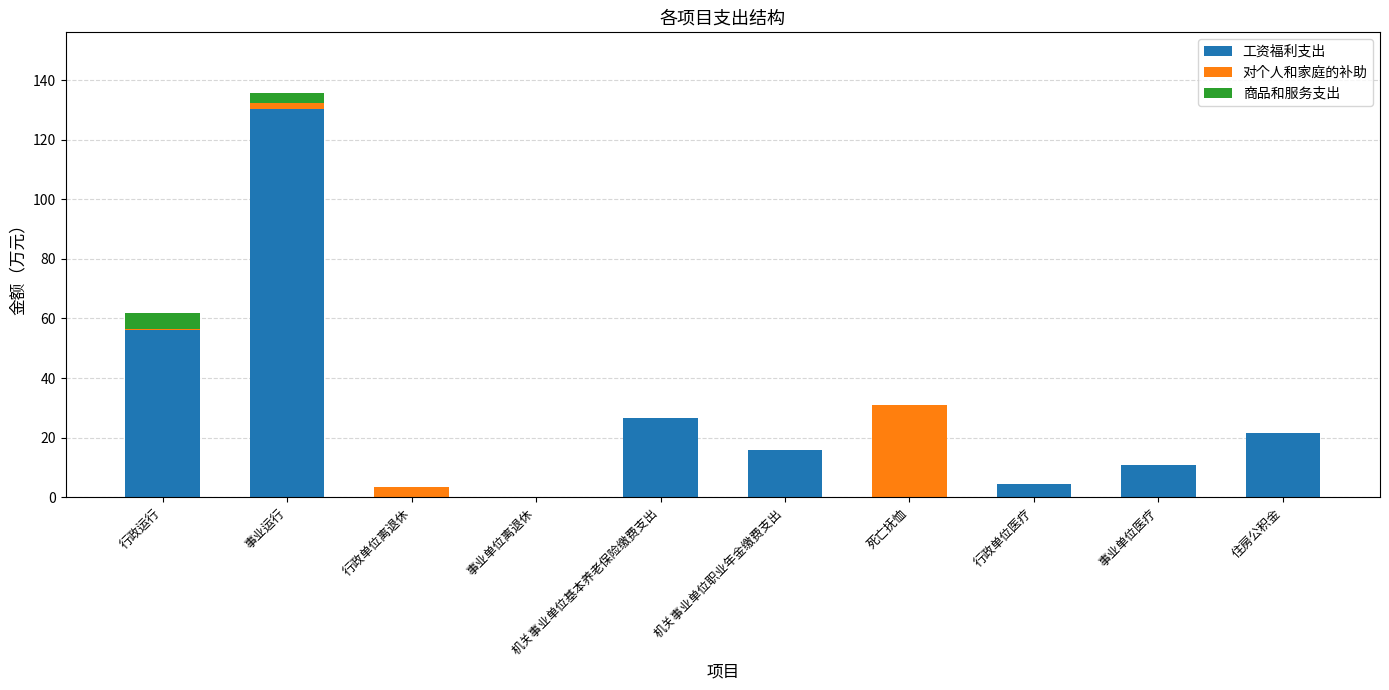

At which category is the sum across all series the highest?

事业运行